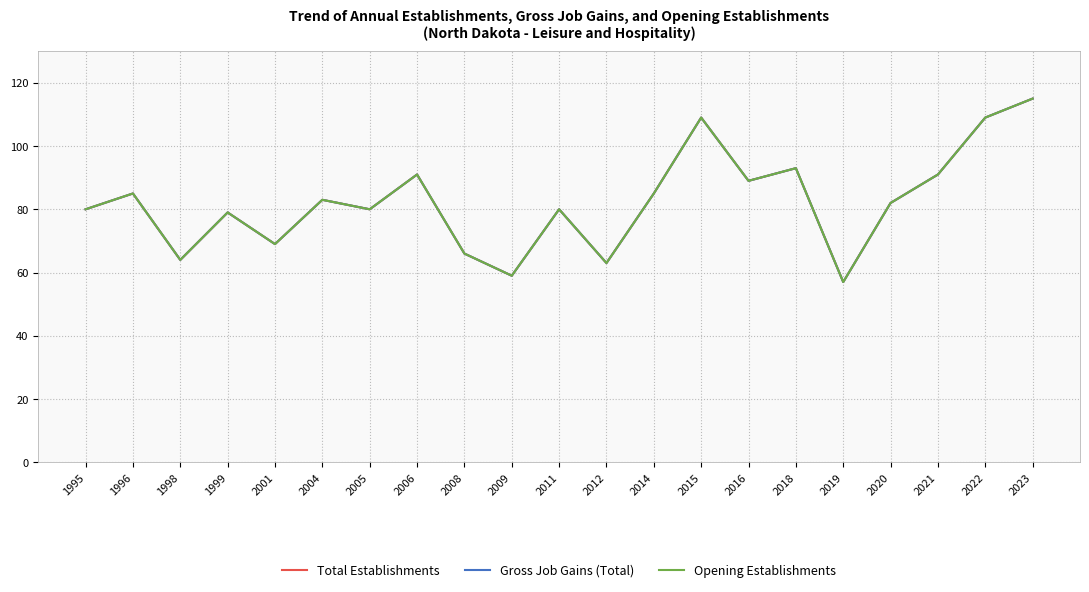

Between 1995 and 2021, which series saw the biggest shift?

Total Establishments